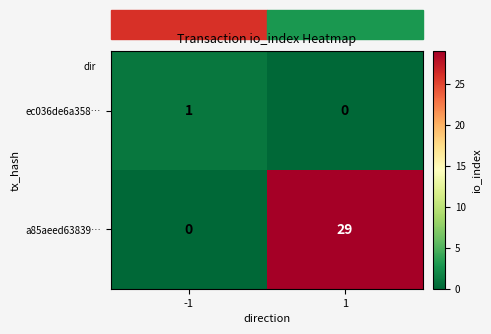

Which series has the largest total across all categories?

a85aeed63839…